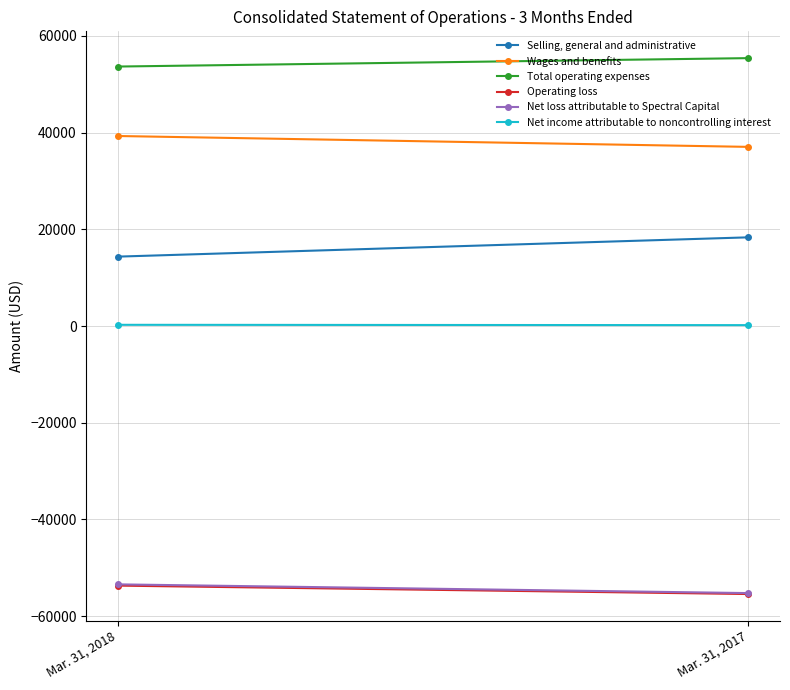

The Net income attributable to noncontrolling interest series shows 262 at Mar. 31, 2018. True or false?

True